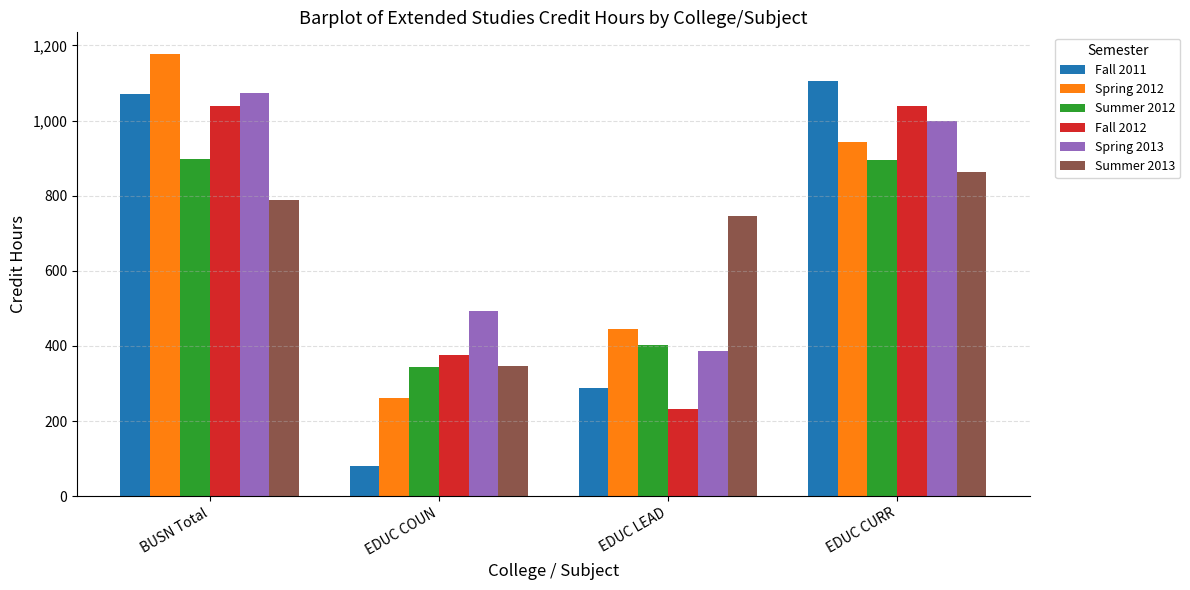

What is the label of the 4th bar from the left?

EDUC CURR